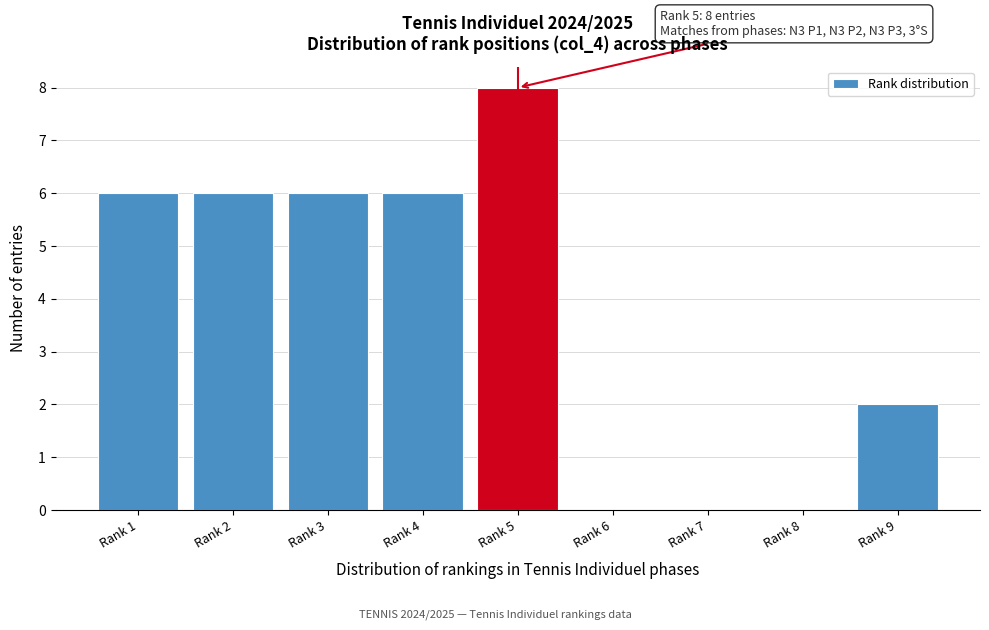

Reading left to right, list all the values displayed in this chart.

Rank 1=6	Rank 2=6	Rank 3=6	Rank 4=6	Rank 5=8	Rank 6=0	Rank 7=0	Rank 8=0	Rank 9=2